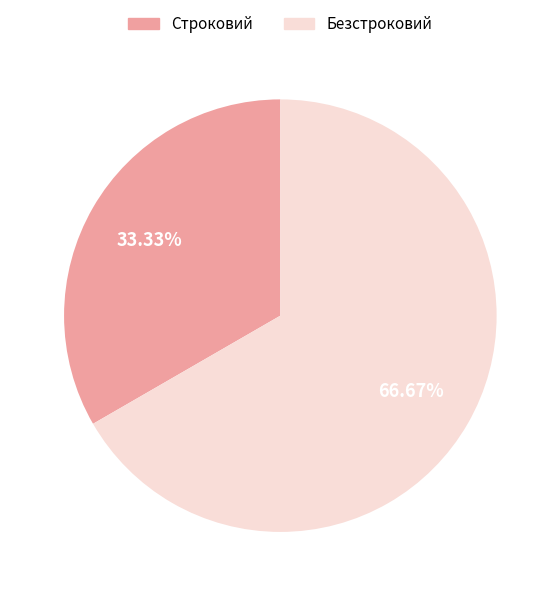

Count the number of slices in the pie.

2